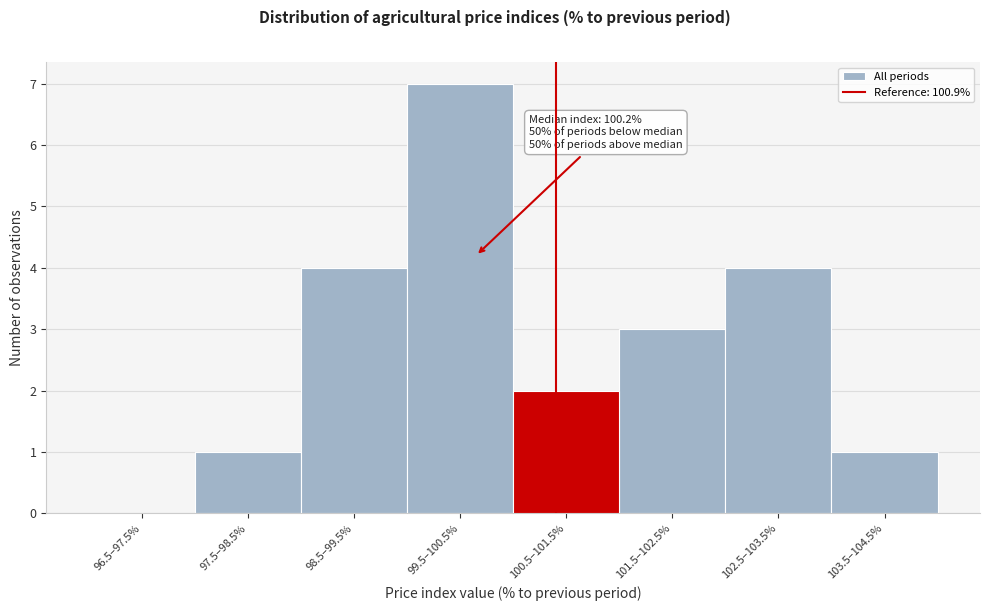

Reading left to right, list all the values displayed in this chart.

96.5–97.5%=0	97.5–98.5%=1	98.5–99.5%=4	99.5–100.5%=7	100.5–101.5%=2	101.5–102.5%=3	102.5–103.5%=4	103.5–104.5%=1